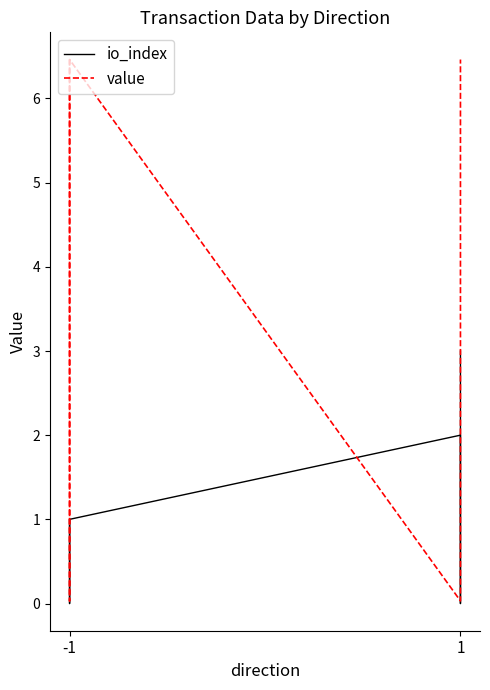

Rank the series by their average value, from highest to lowest.

value, io_index